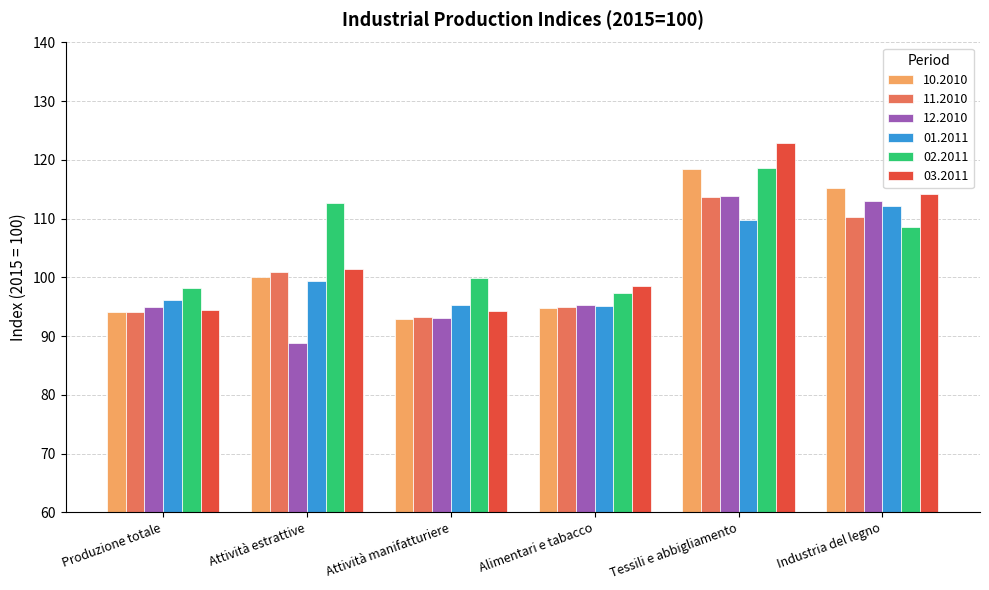

At which label is 02.2011 closest to 107?

Industria del legno